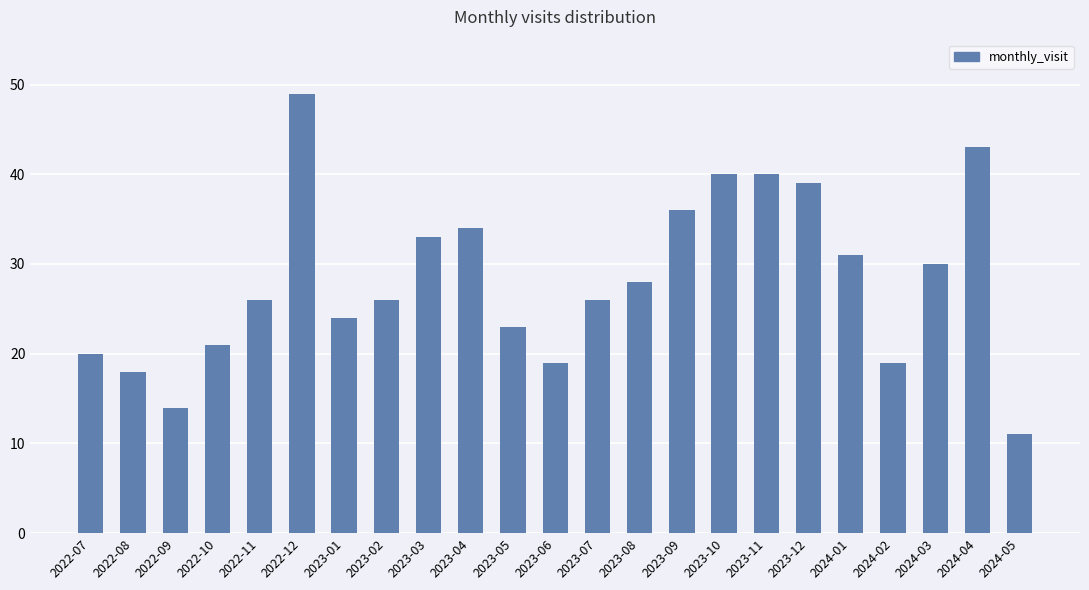

Count the number of categories in the chart.

23